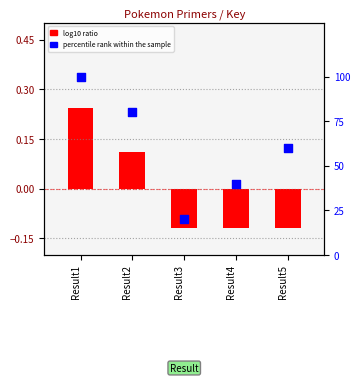

Which series has the largest total across all categories?

percentile rank within the sample